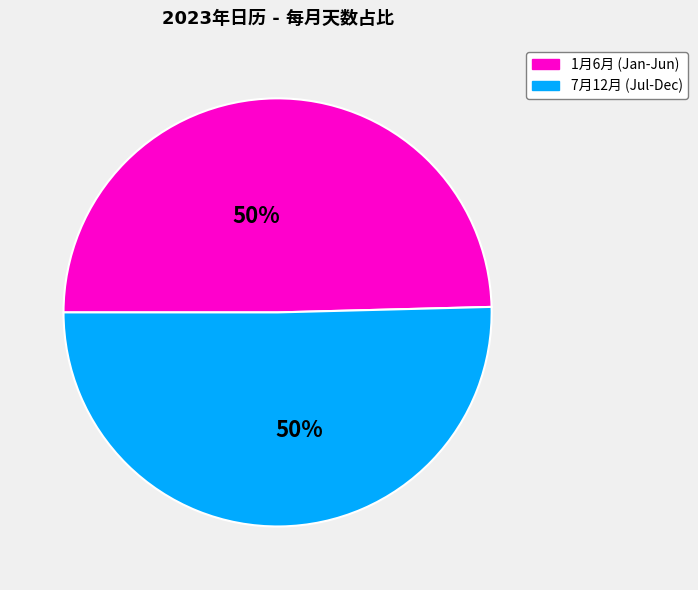

Count the number of slices in the pie.

2